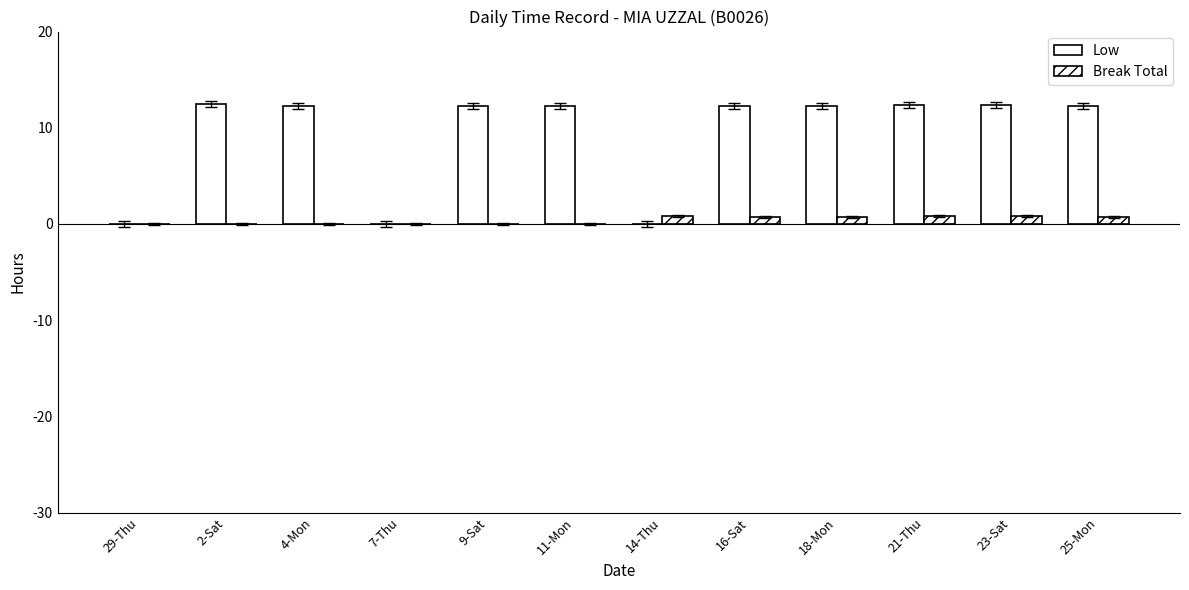

Count the number of data series in this chart.

2